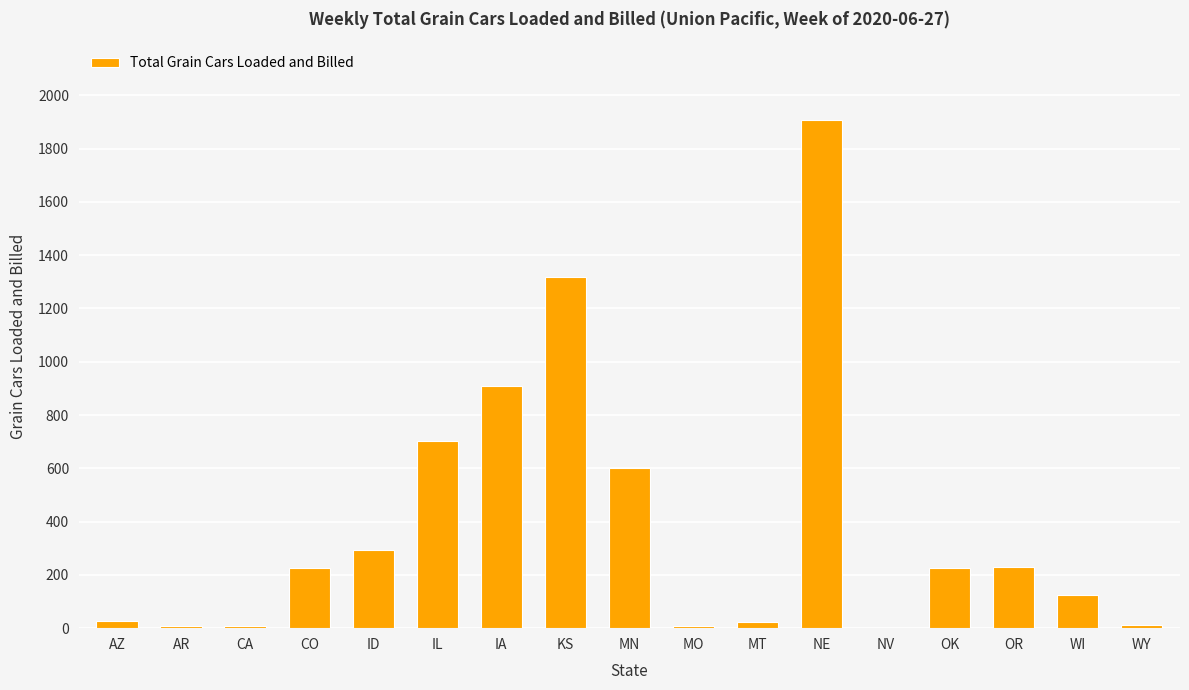

What is the sum of all values?

6628